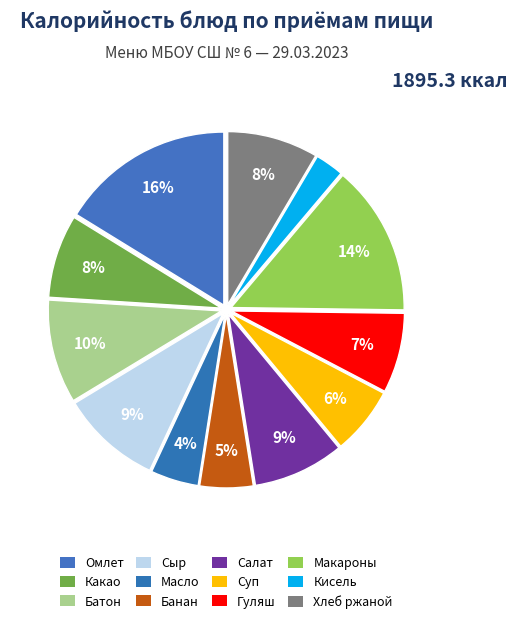

Count the number of slices in the pie.

12